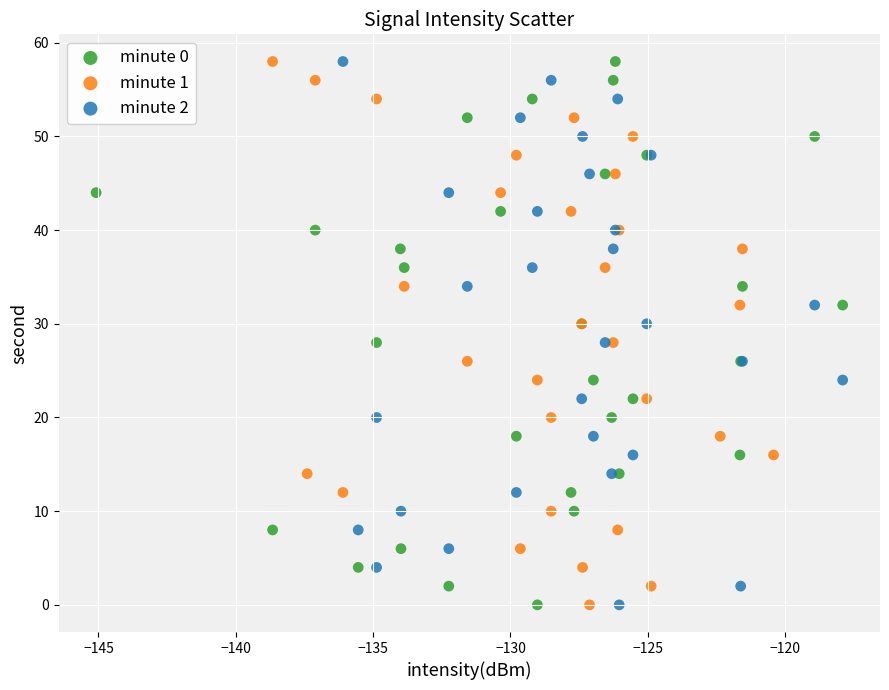

What are all the series names shown in the legend?

minute 0, minute 1, minute 2